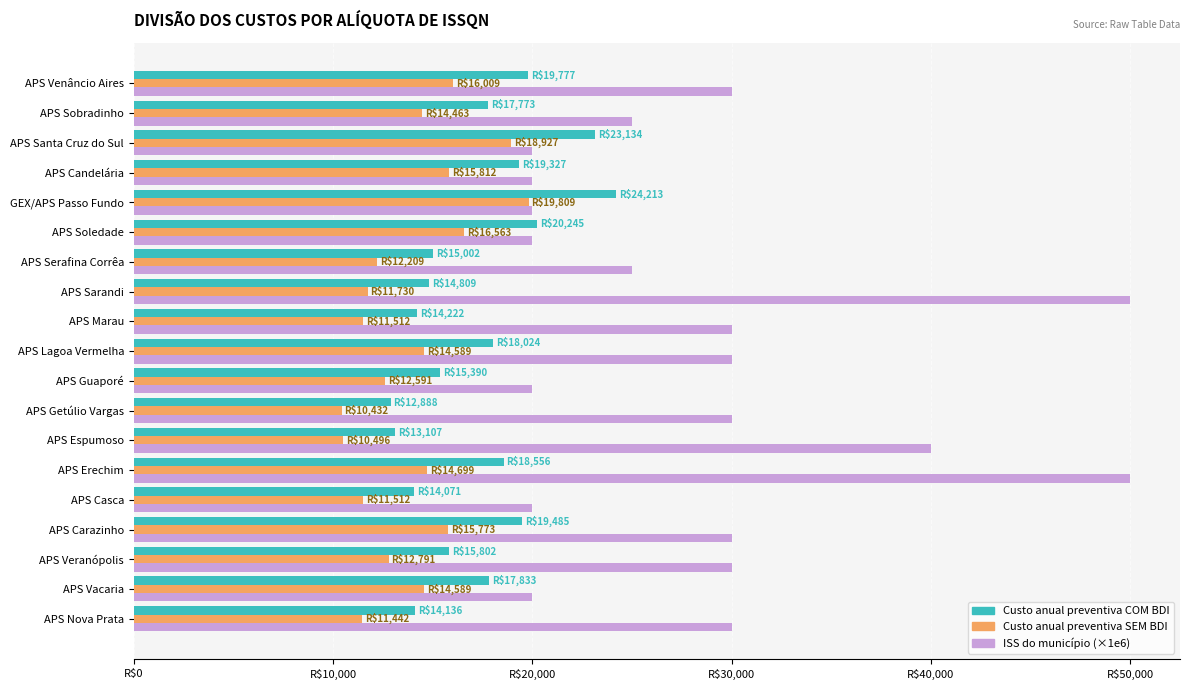

What are all the series names shown in the legend?

Custo anual preventiva COM BDI, Custo anual preventiva SEM BDI, ISS do município (×1e6)